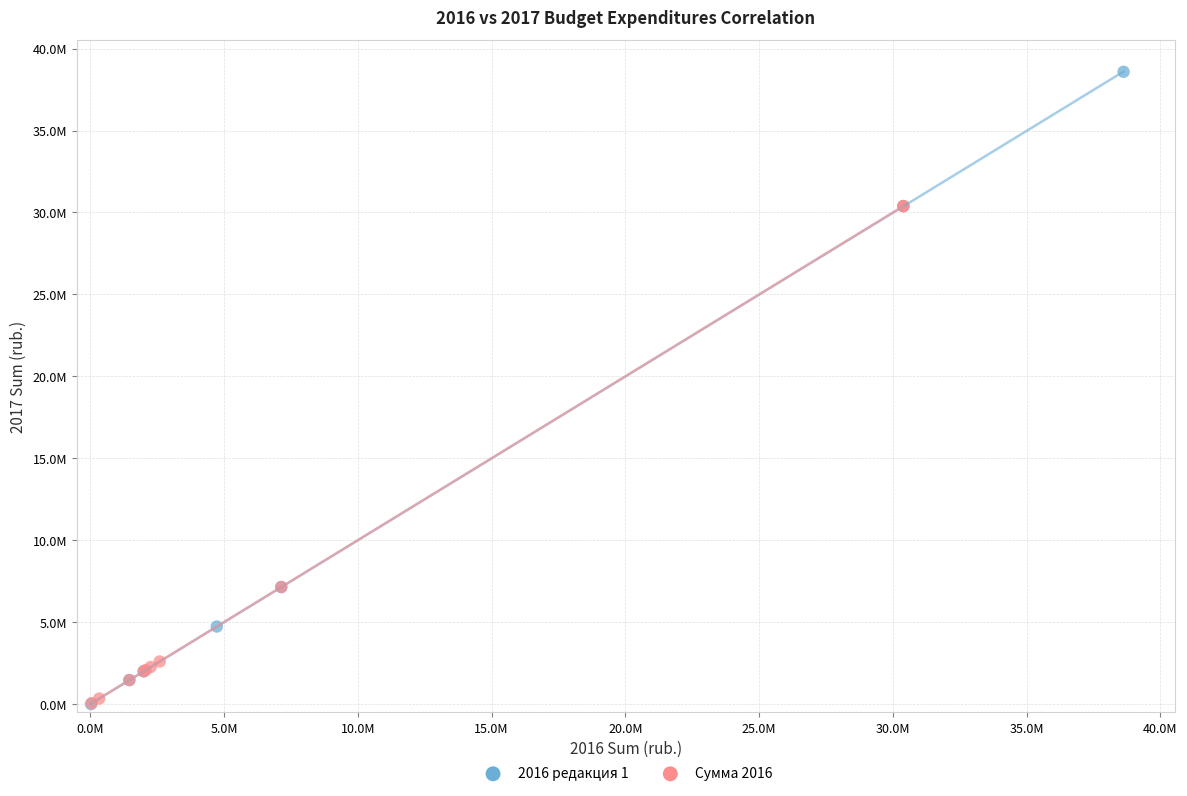

What are all the series names shown in the legend?

2016 редакция 1, Сумма 2016